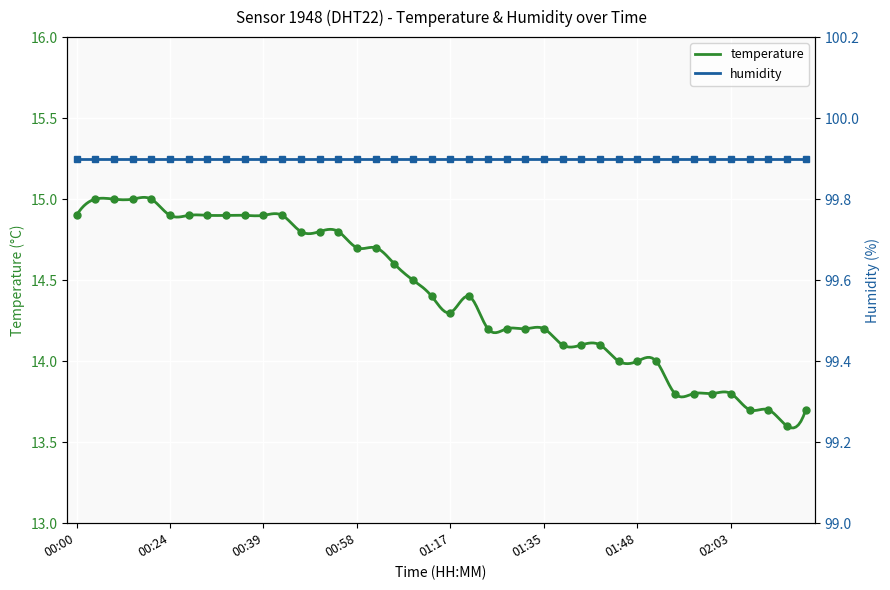

What is the label of the 17th point from the right?

01:30